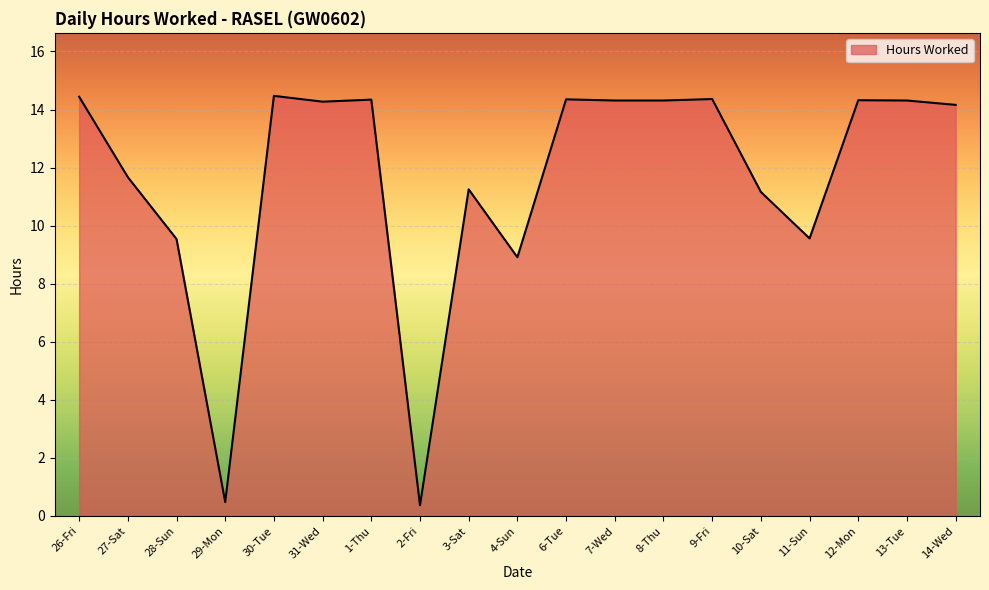

Approximately how many times larger is the value at 14-Wed compared to 12-Mon?

1.0